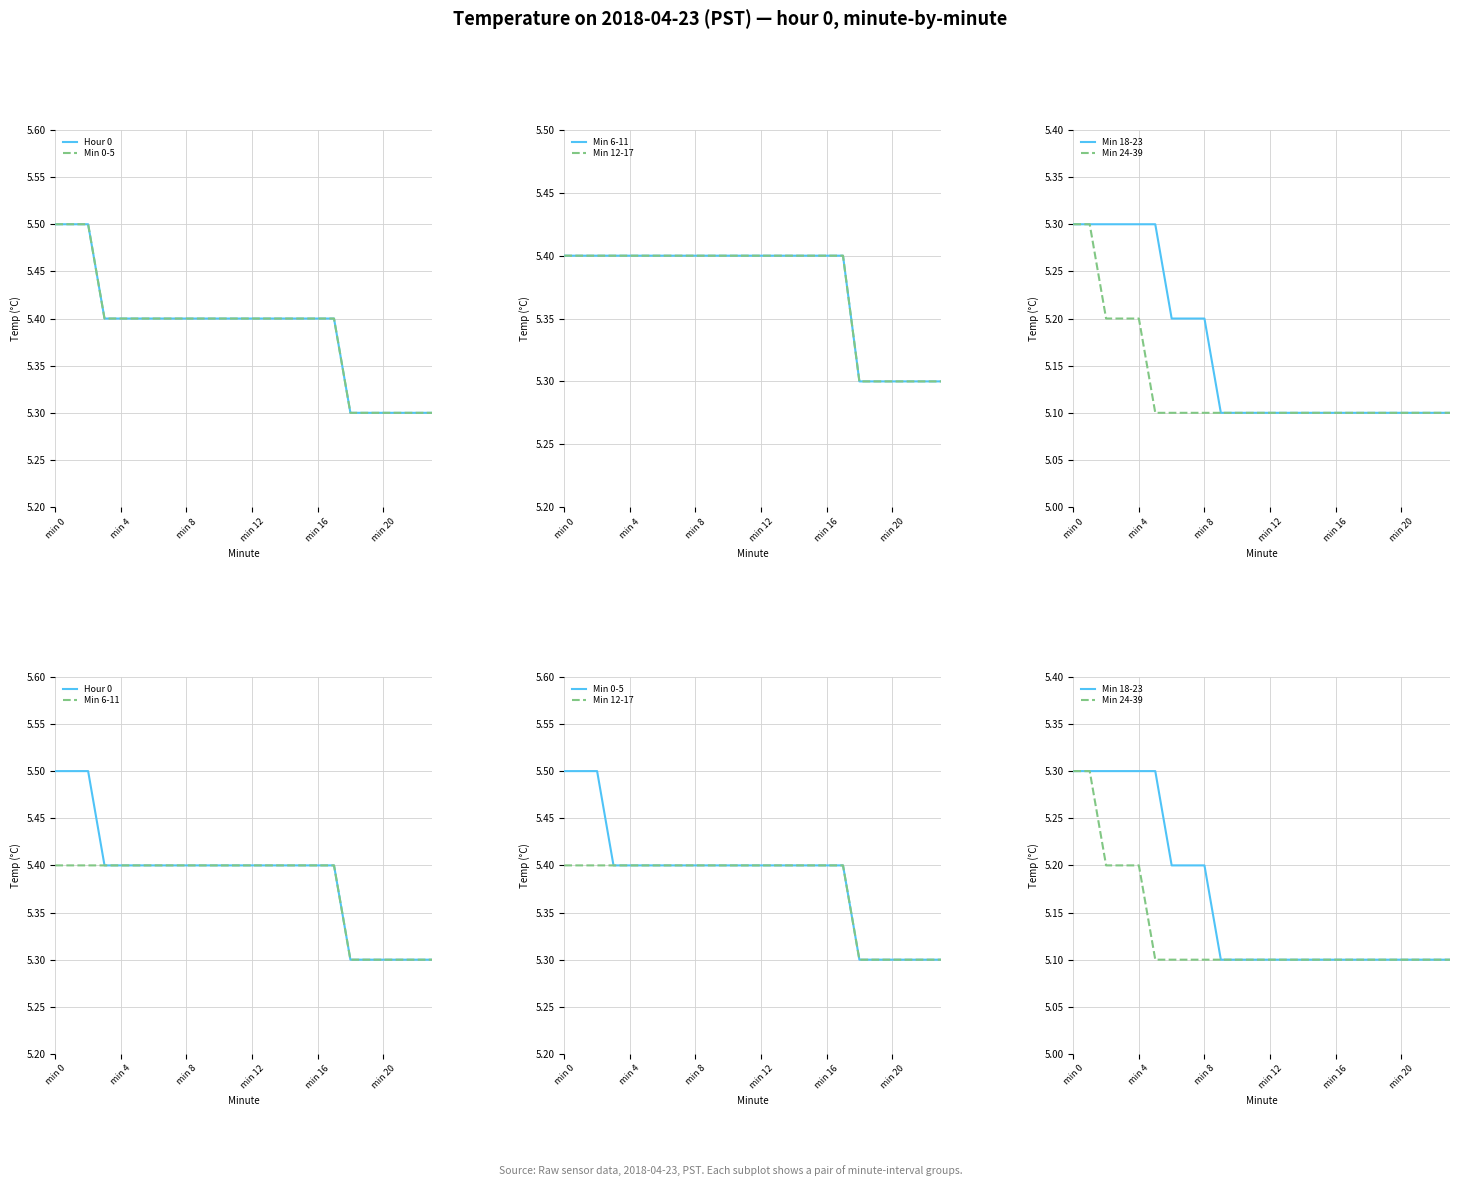

What are all the series names shown in the legend?

Hour 0, Min 0-5, Min 6-11, Min 12-17, Min 18-23, Min 24-39